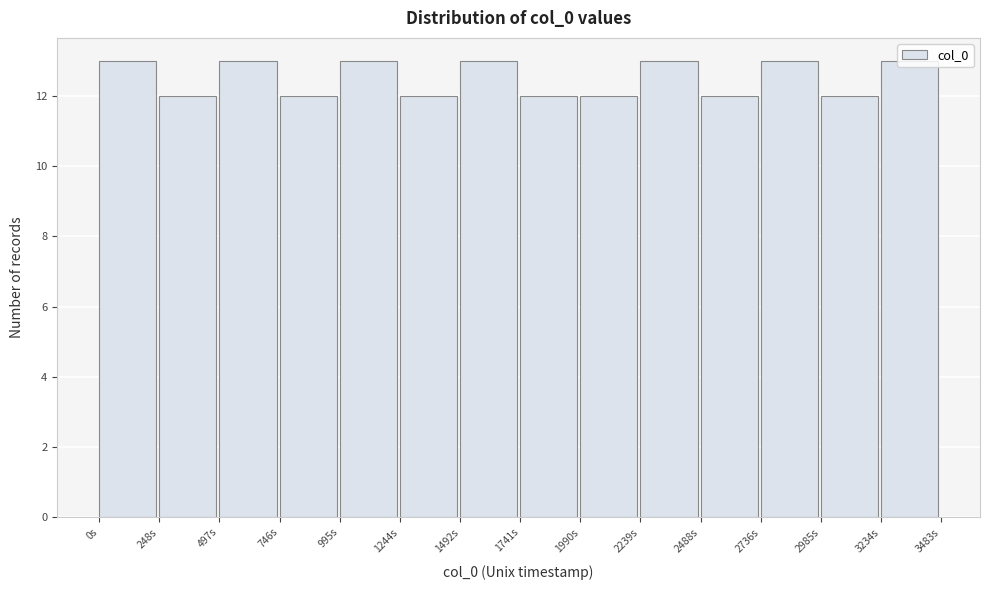

The chart shows a value of 13 at 0s. True or false?

True